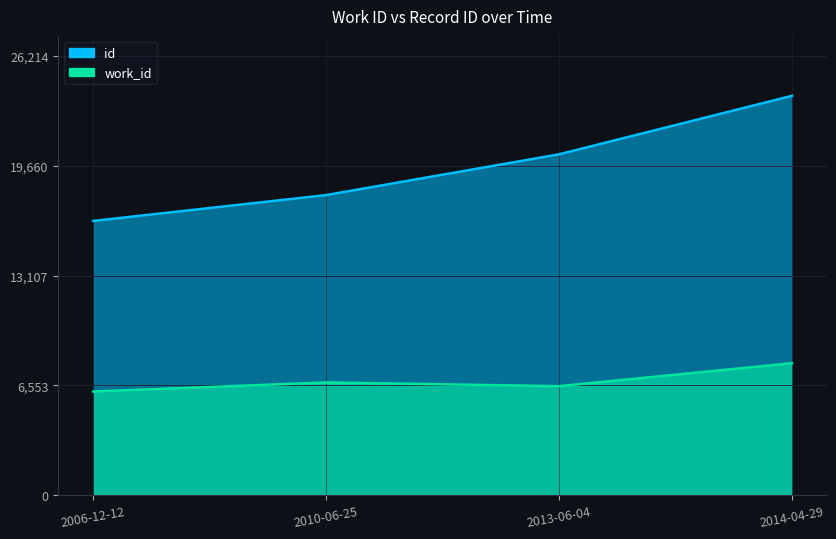

True or false: work_id and id cross at least once.

False